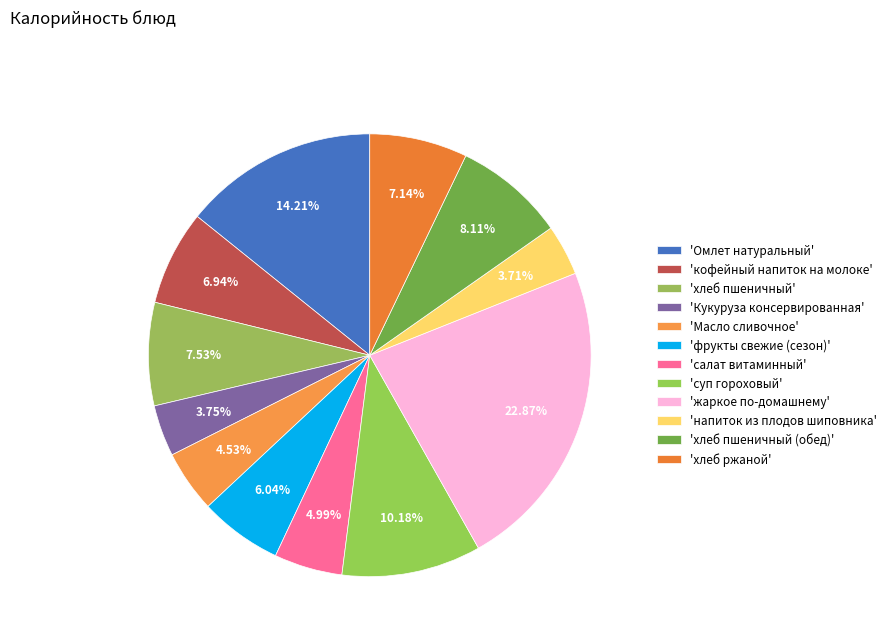

Which category has the smallest portion of the pie?

напиток из плодов шиповника